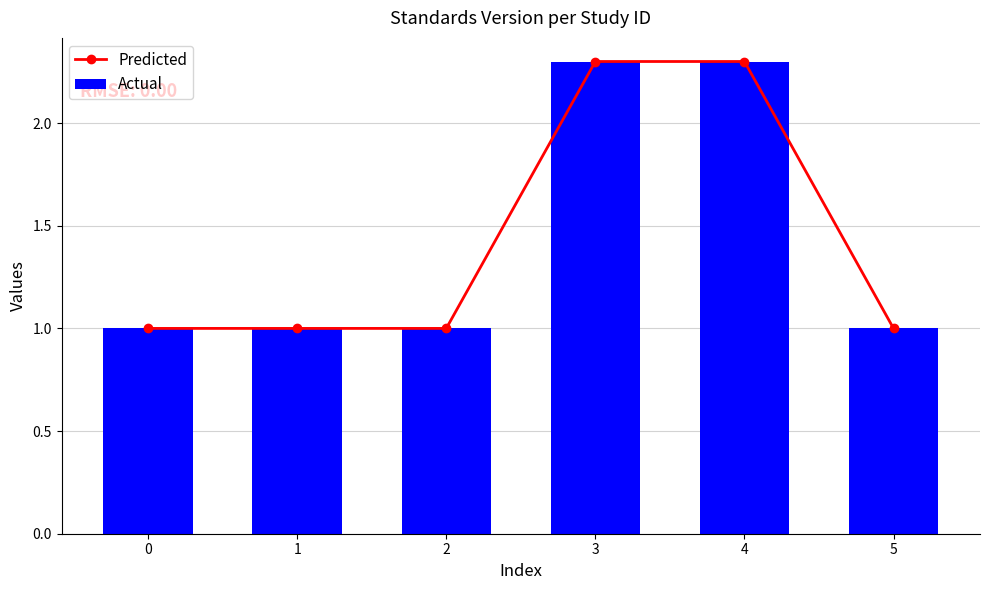

How many series are shown in this chart?

2